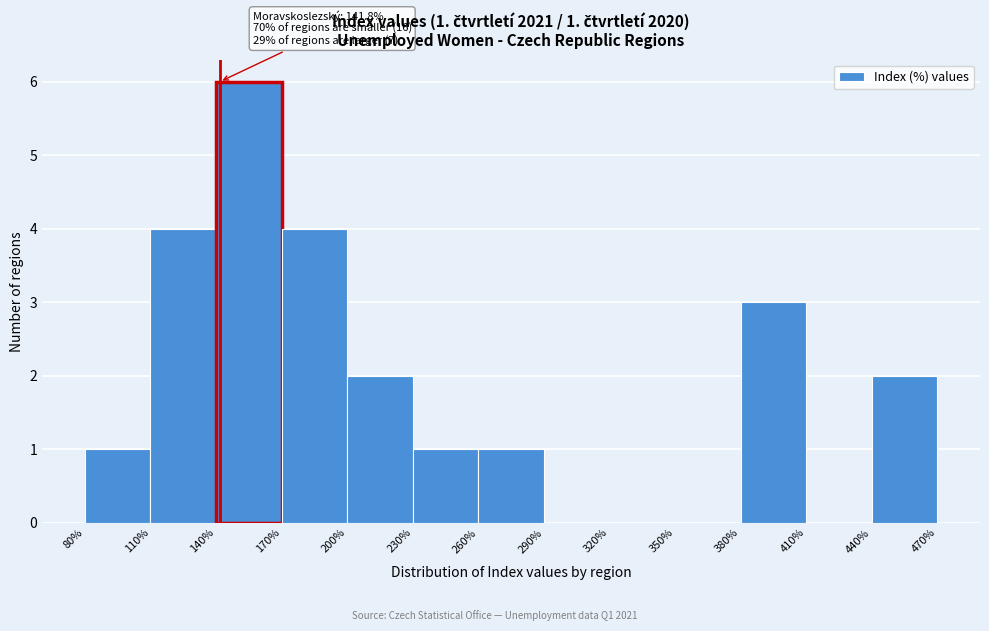

Over which range of the x-axis is the bar tallest?

140% to 170%